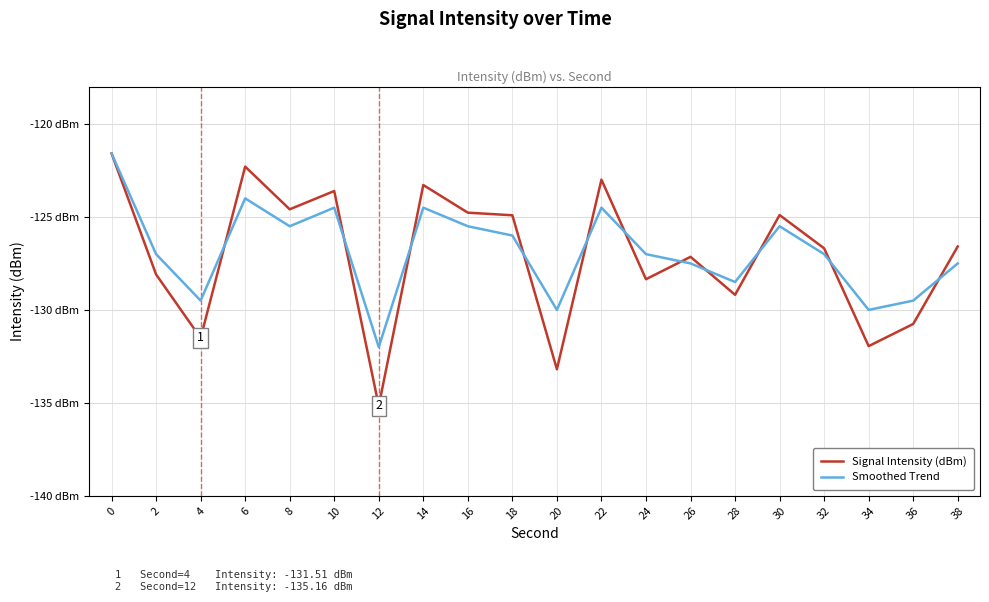

Where is the first local minimum for Smoothed Trend?

4